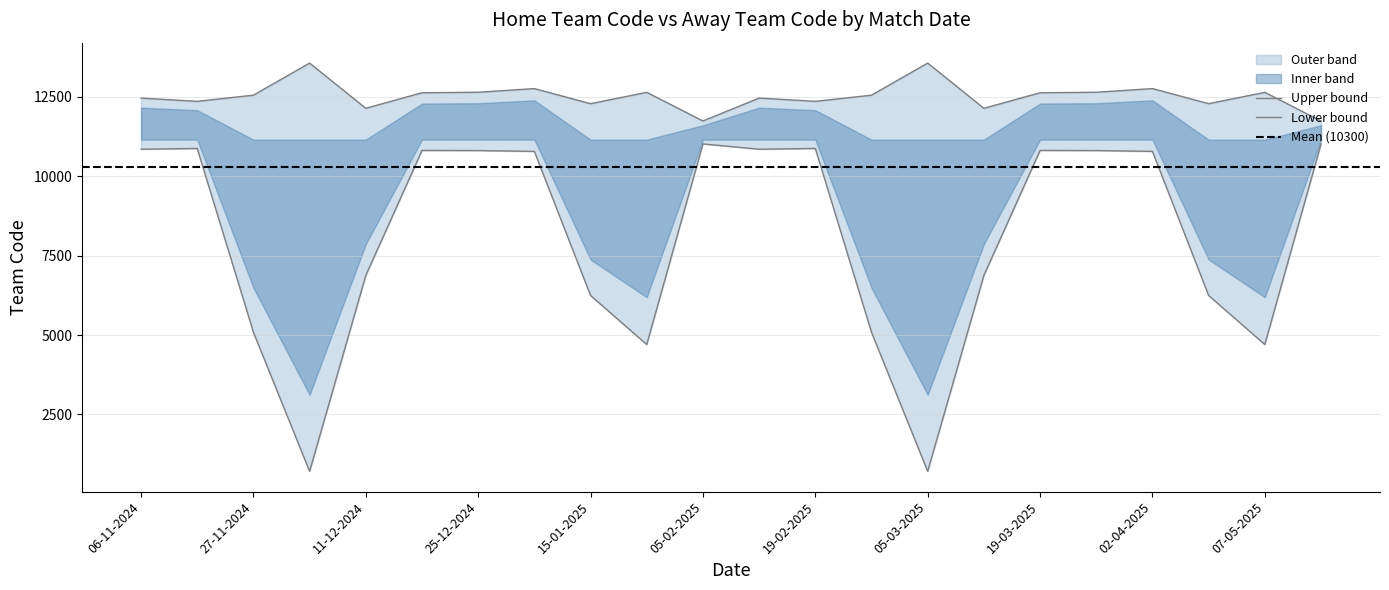

What is the label of the 17th point from the left?

19-03-2025